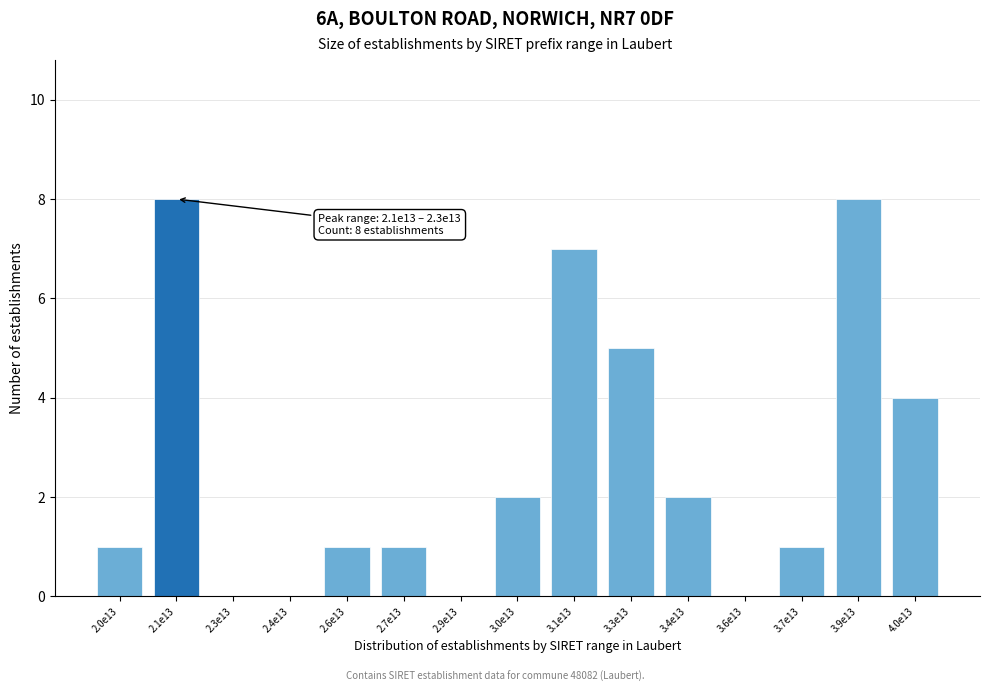

Reading left to right, what are all the values shown in this chart?

2.0e13=1	2.1e13=8	2.3e13=0	2.4e13=0	2.6e13=1	2.7e13=1	2.9e13=0	3.0e13=2	3.1e13=7	3.3e13=5	3.4e13=2	3.6e13=0	3.7e13=1	3.9e13=8	4.0e13=4